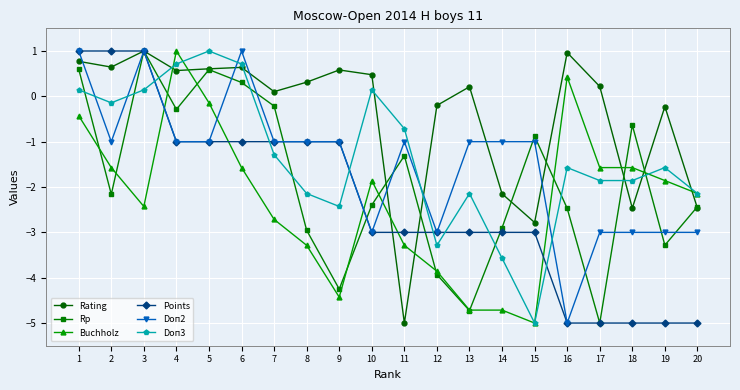

The value of Doп3 at 10 is 0.1. True or false?

True